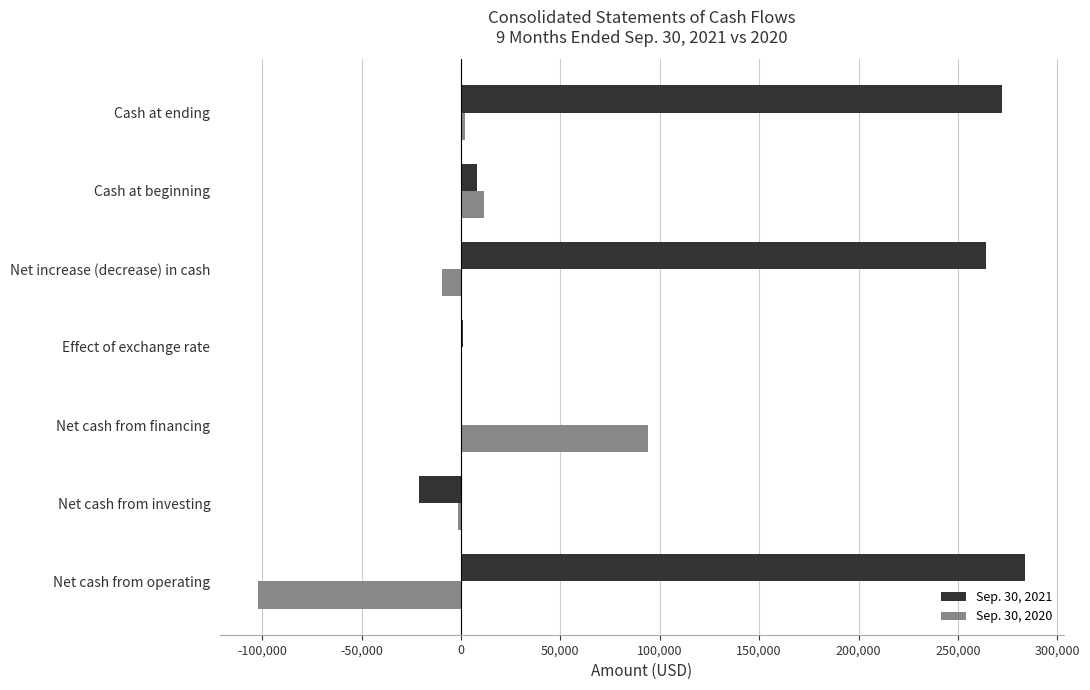

How many categories are shown in the chart?

7